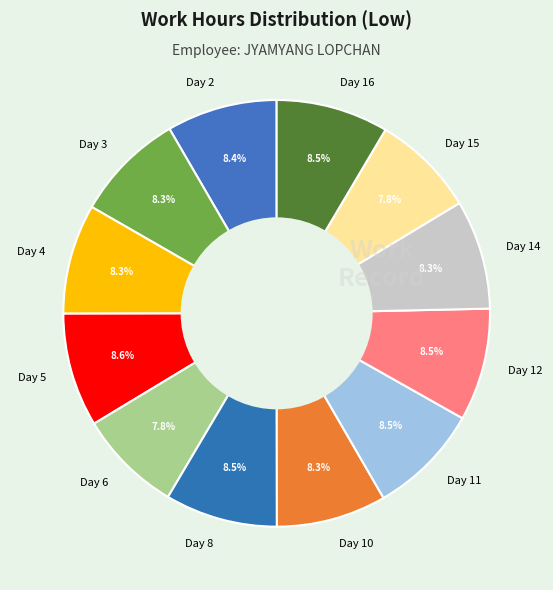

Is there any slice that represents more than half of the pie?

No